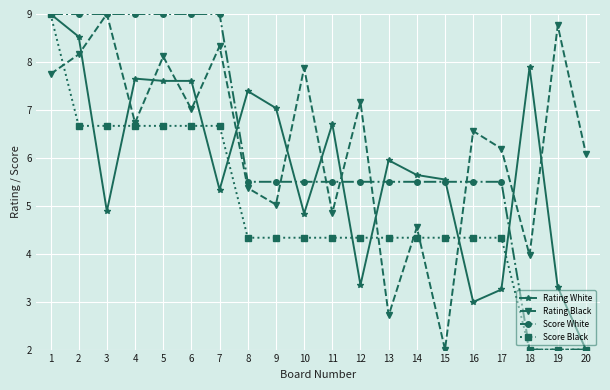

What is the maximum value for Rating White?

9.0